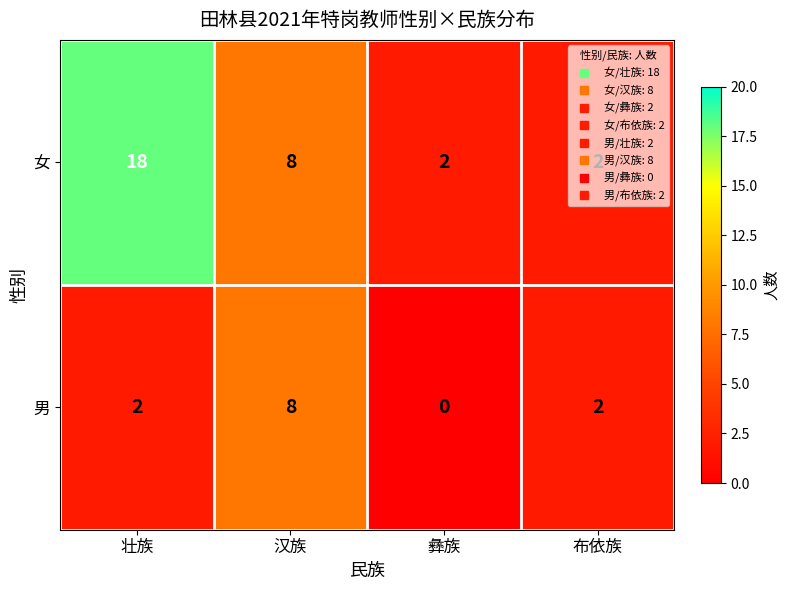

List the series in order of their peak value, highest first.

女, 男